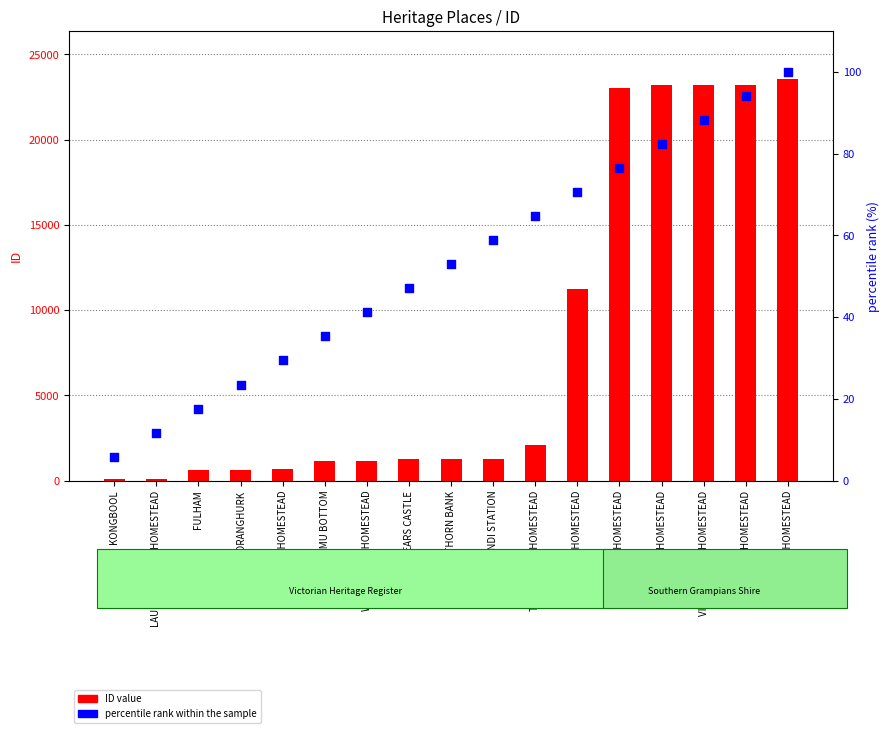

At which category is the sum across all series the highest?

MOKANGER HOMESTEAD